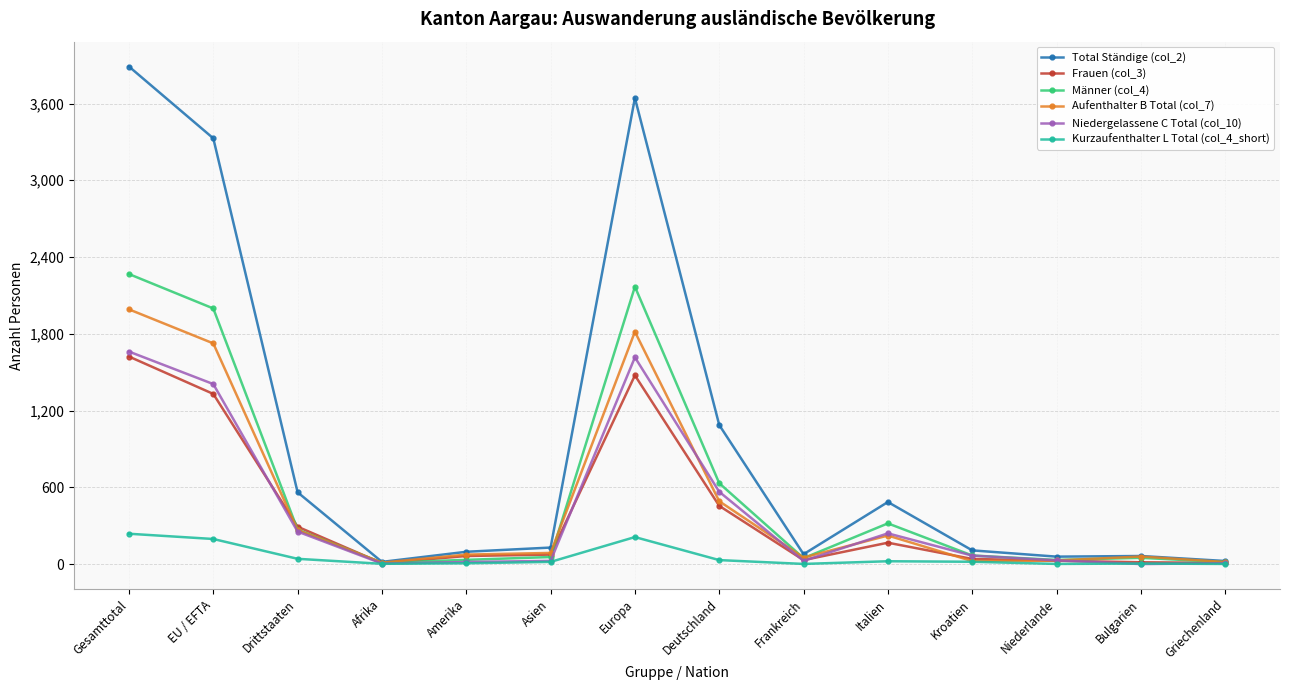

Does the chart have visible grid lines?

Yes